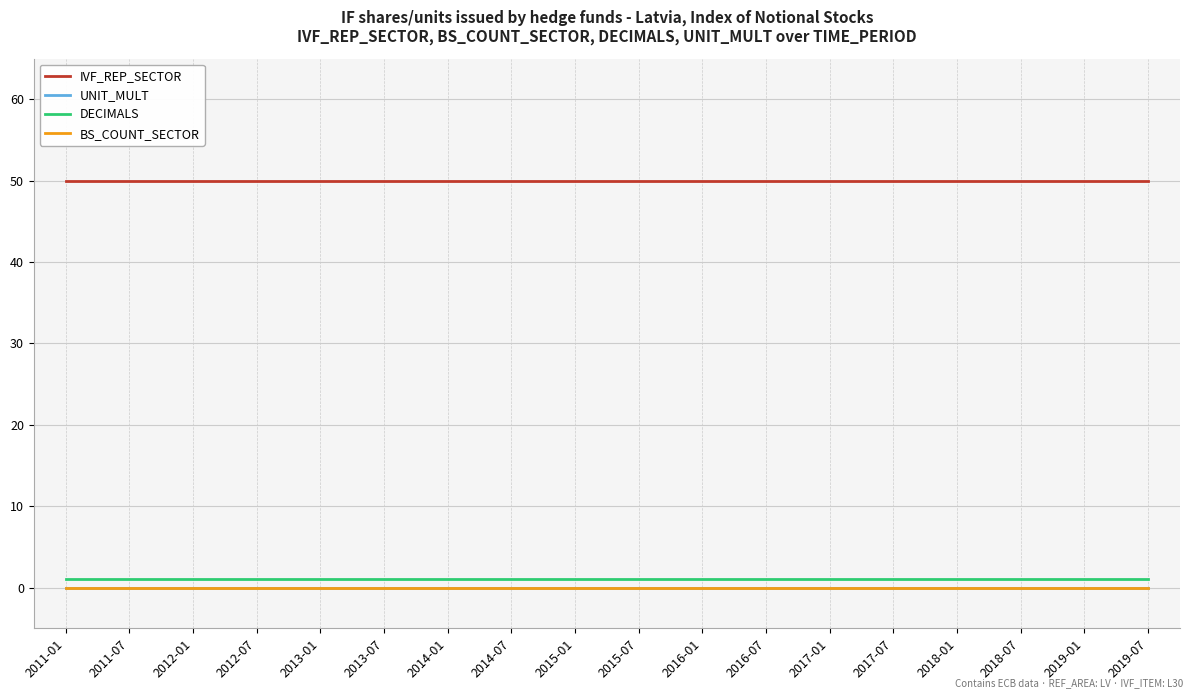

What is the sum of all DECIMALS values?

18